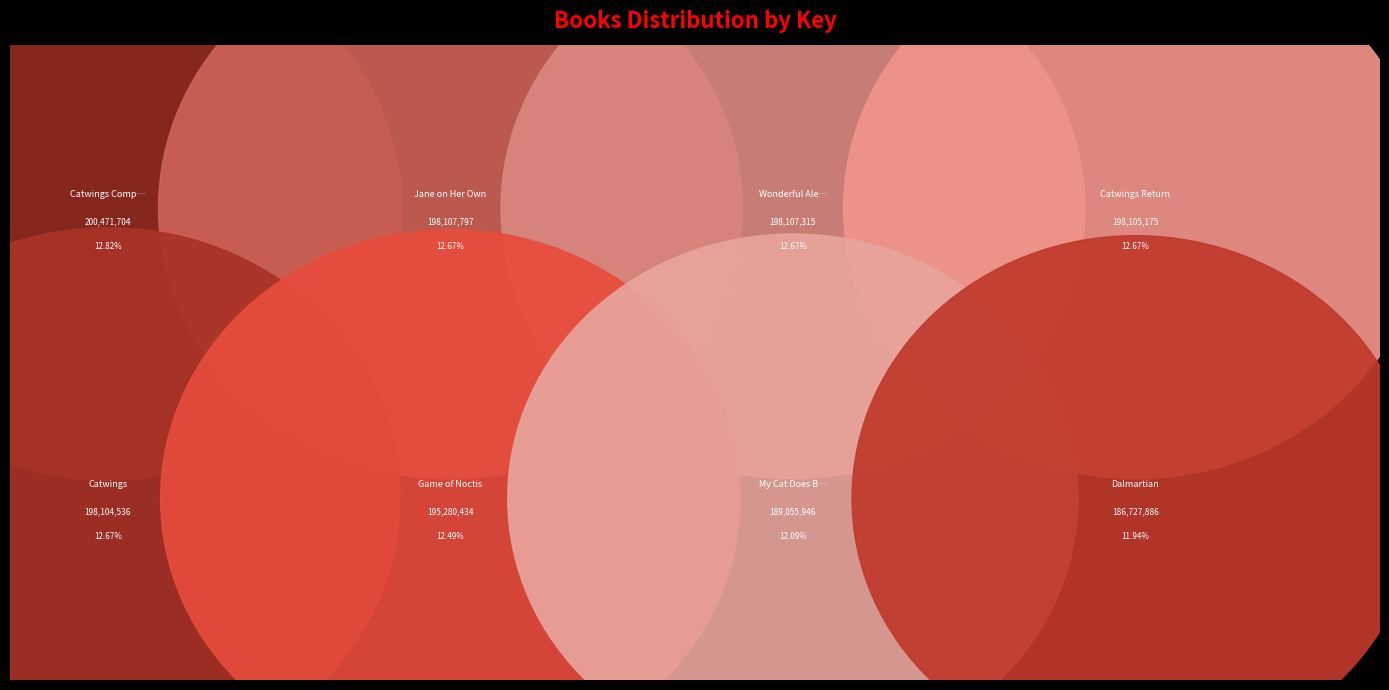

What is the smallest slice in the pie chart?

Dalmartian